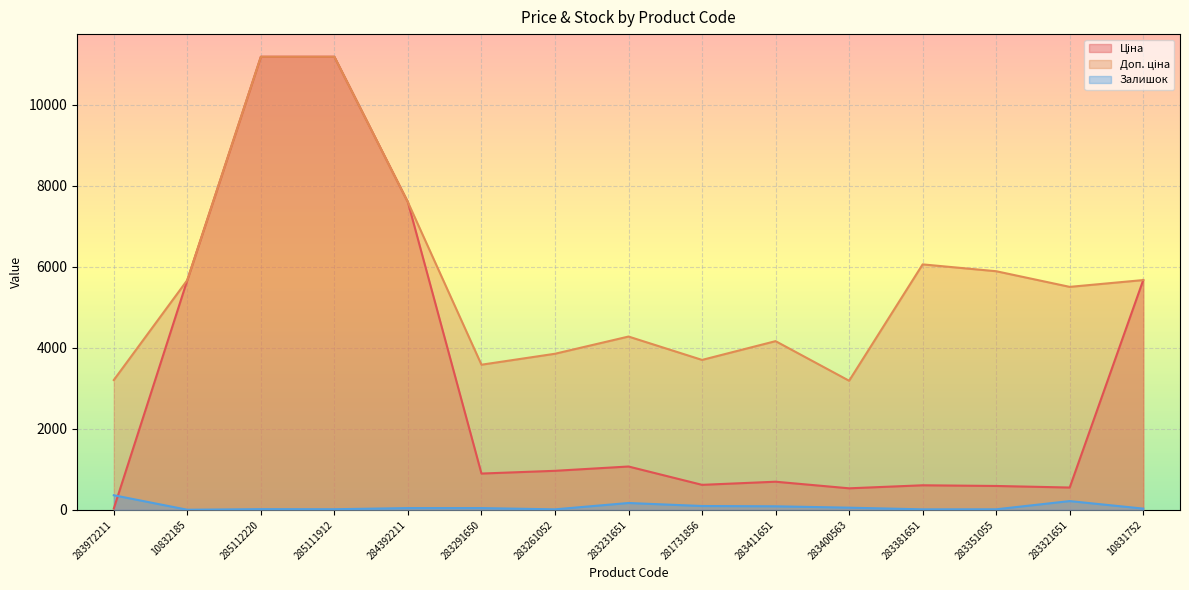

Which has a higher value, 284392211 or 10831752?

284392211